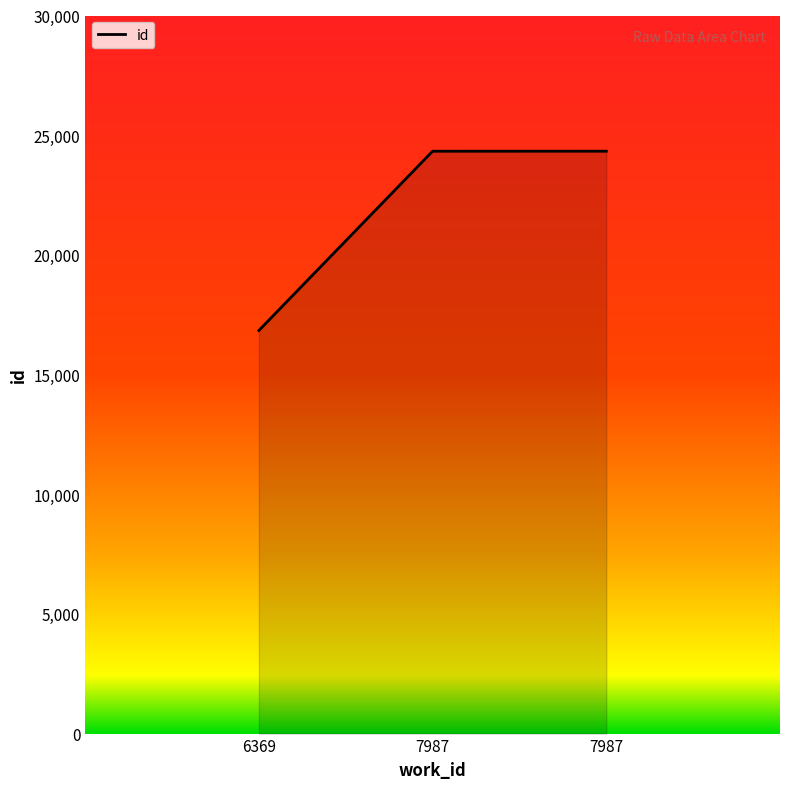

Does the chart display data point markers on the line(s)?

No